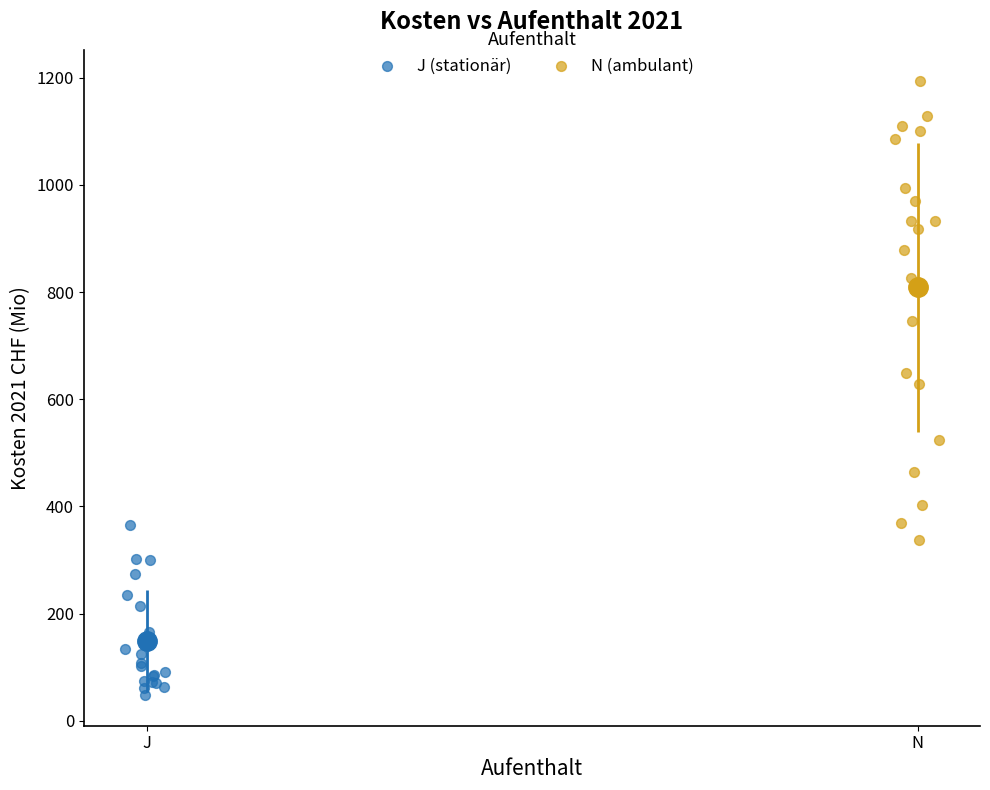

Which series has the widest spread of Y values?

N (ambulant)